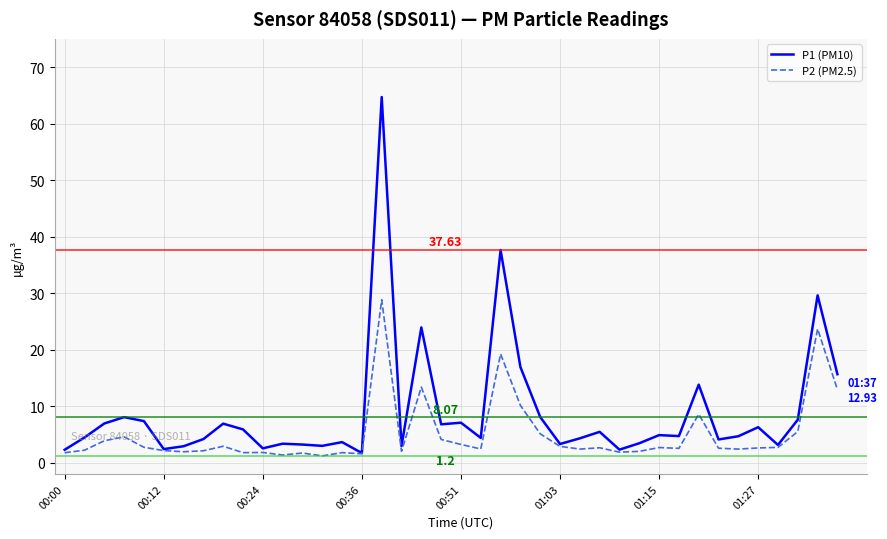

In P2 (PM2.5), how many points are higher than both neighbors (excluding endpoints)?

12